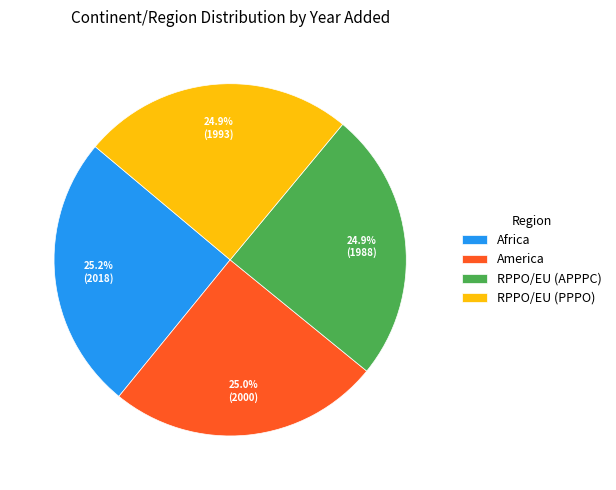

Is RPPO/EU (APPPC) the majority of the pie?

No